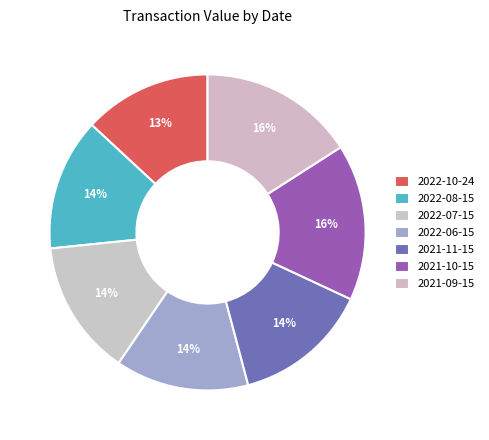

How many segments does this pie chart have?

7